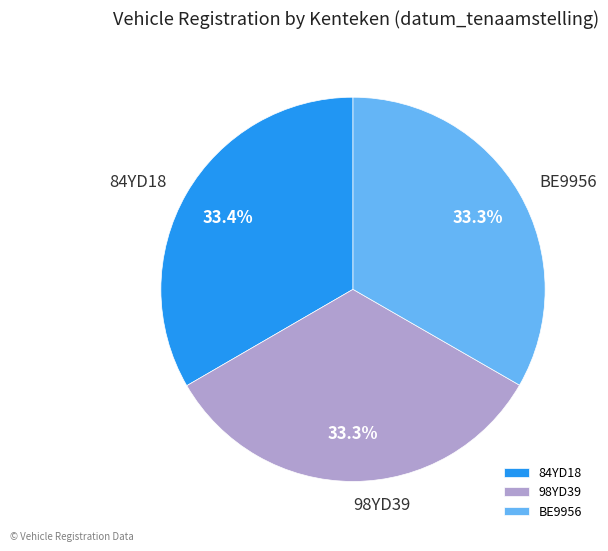

Count the number of slices in the pie.

3